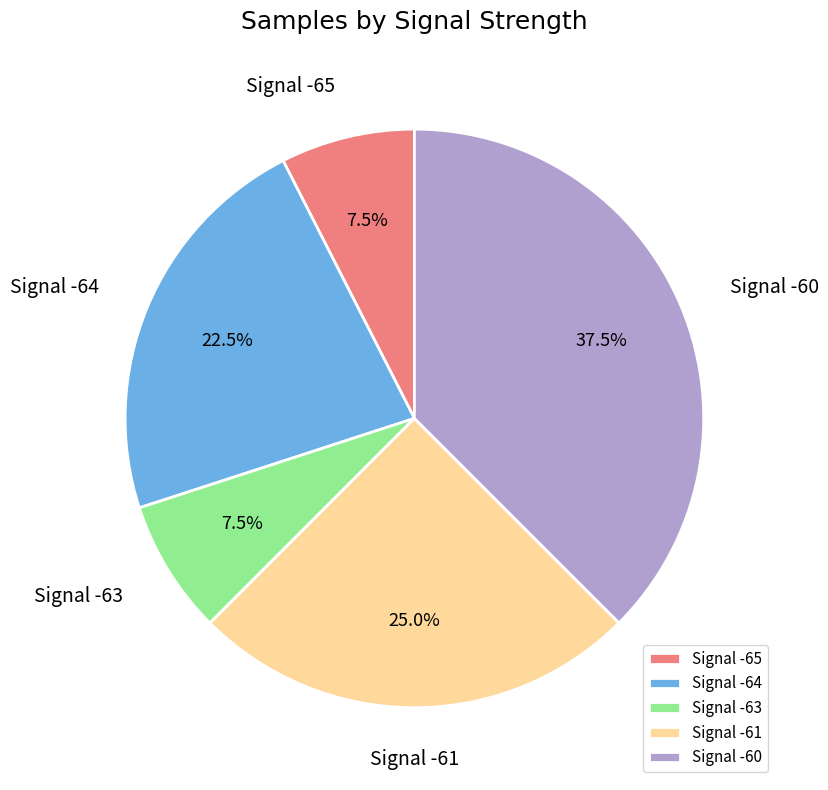

Does any single category account for the majority?

No